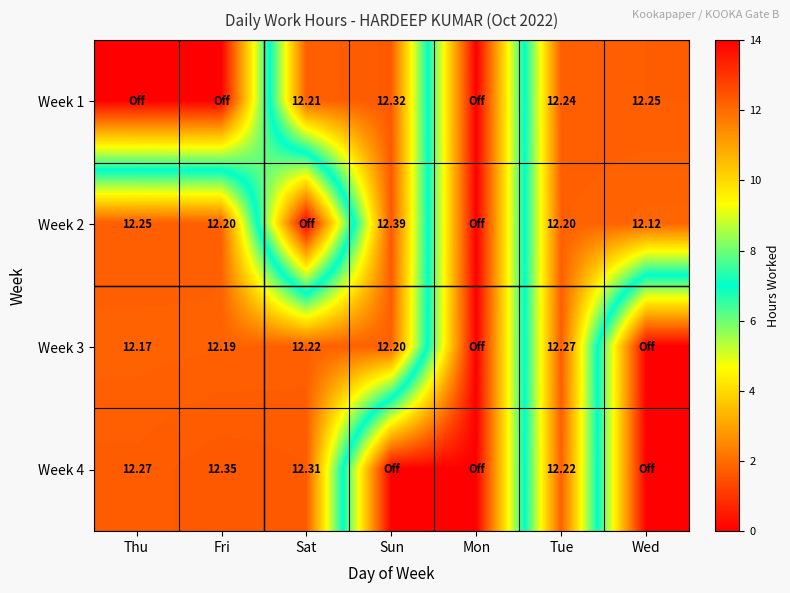

Rank the series at Wed from highest to lowest value.

Week 1, Week 2, Week 3, Week 4